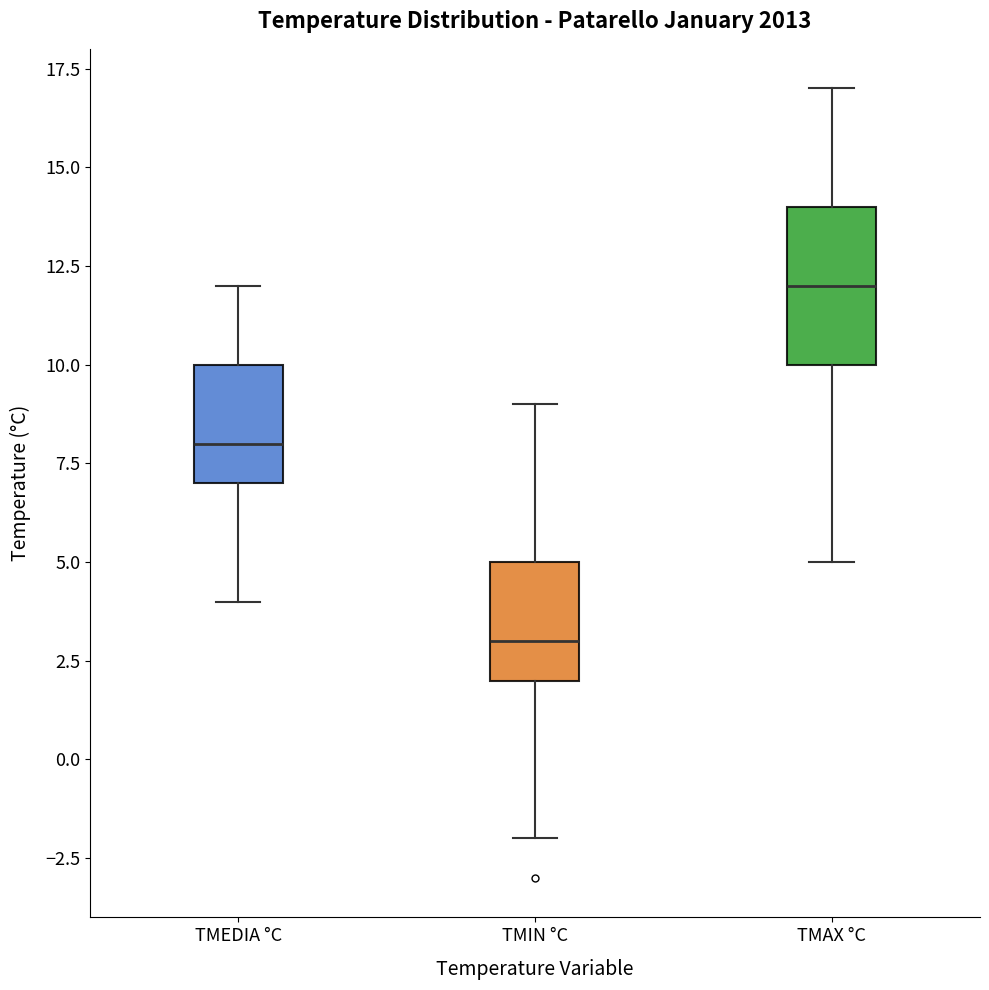

Reading left to right, read every box against the y-axis: the position of its median line, the range the box covers, and the ends of its whiskers. The values are not printed on the chart, so give them approximately, as read against the axis.

TMEDIA °C: median 8, box 7 to 10, whiskers 4 to 12
TMIN °C: median 3, box 2 to 5, whiskers -2 to 9
TMAX °C: median 12, box 10 to 14, whiskers 5 to 17